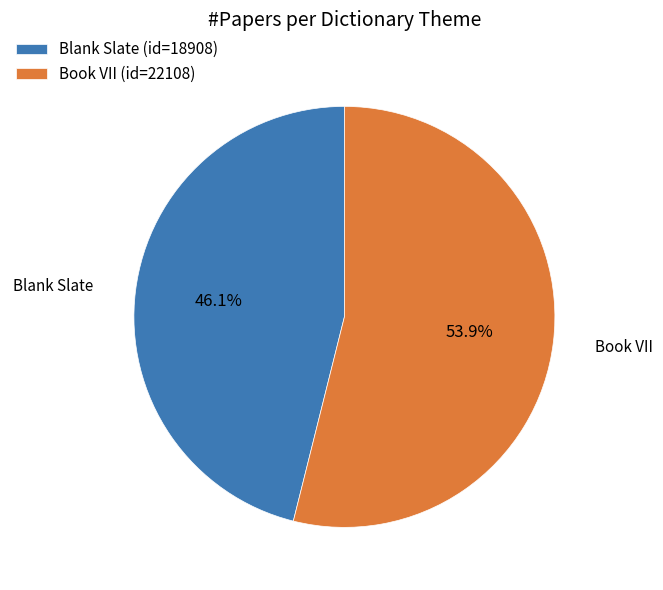

Between Blank Slate (id=18908) and Book VII (id=22108), which is larger?

Book VII (id=22108)